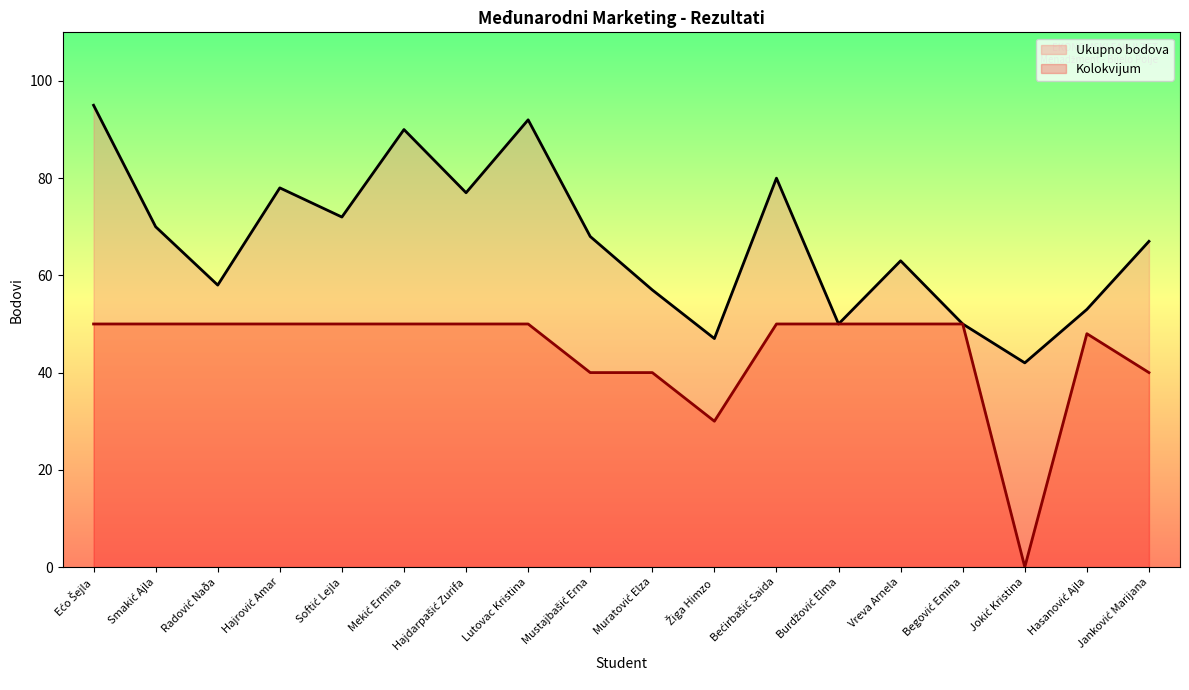

Which series has the largest range (max minus min)?

Ukupno bodova